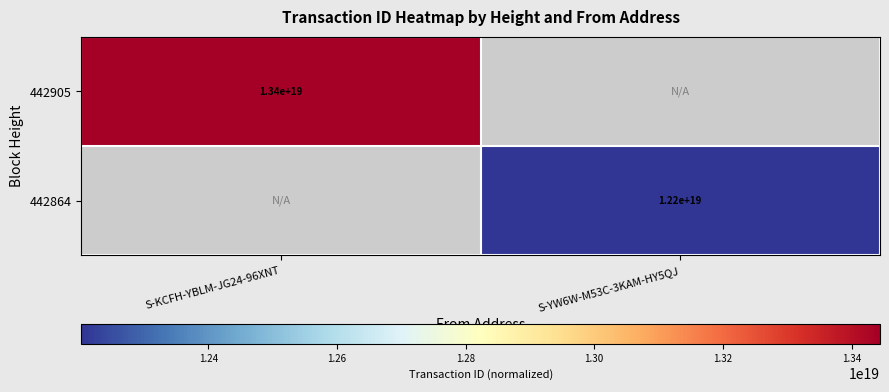

The value of 442905 at S-KCFH-YBLM-JG24-96XNT is 17548450873626165248. True or false?

False